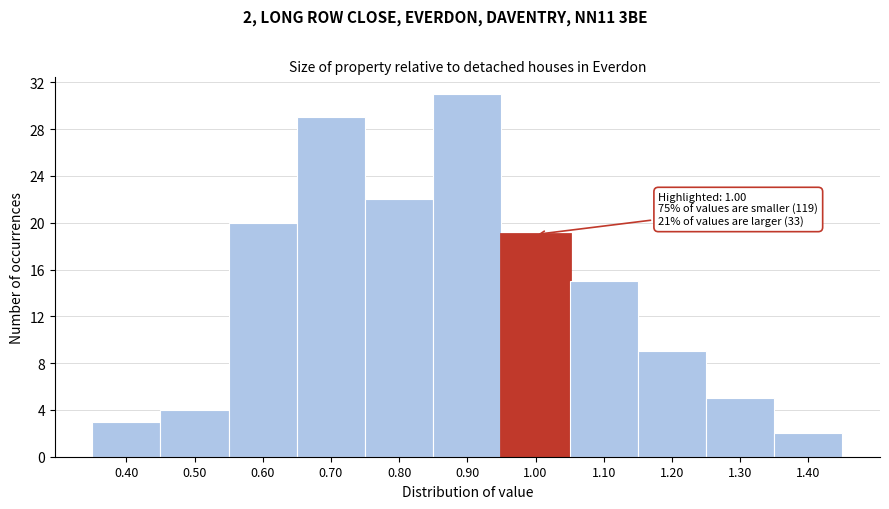

Which range on the x-axis has the tallest bar?

0.85 to 0.95